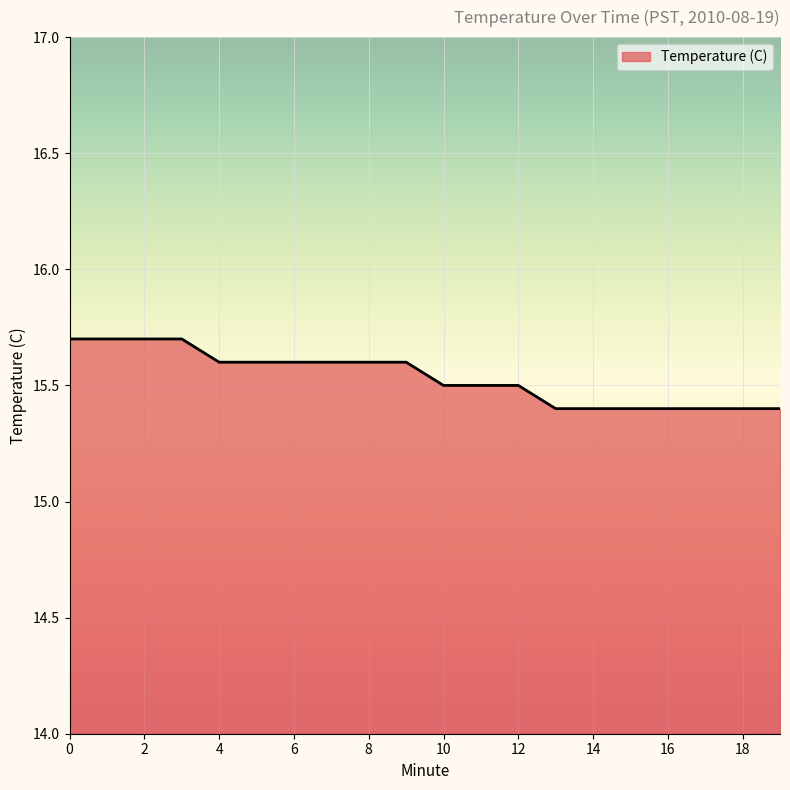

Reading left to right, what are all the values shown in this chart?

15.7	15.7	15.7	15.7	15.6	15.6	15.6	15.6	15.6	15.6	15.5	15.5	15.5	15.4	15.4	15.4	15.4	15.4	15.4	15.4